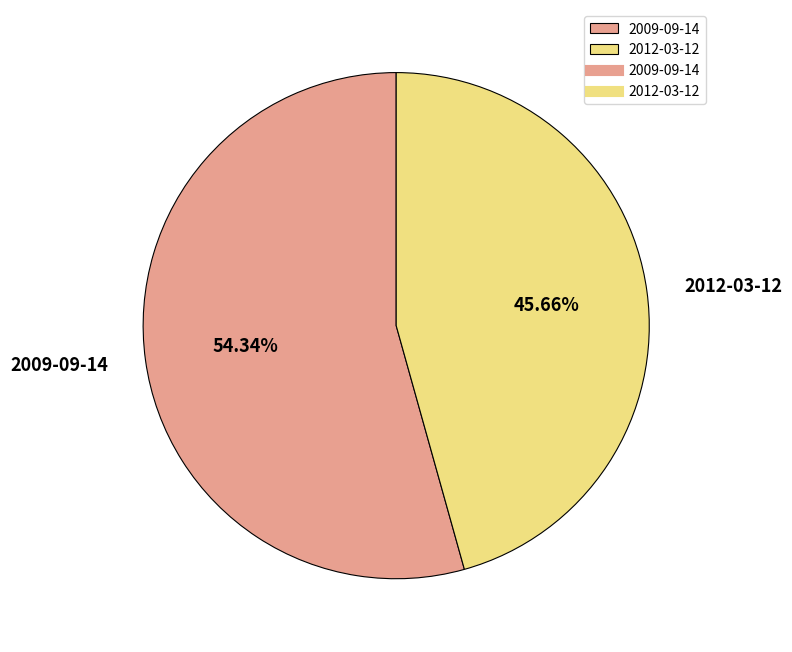

To the nearest percent, what percentage of the pie is 2009-09-14?

54%